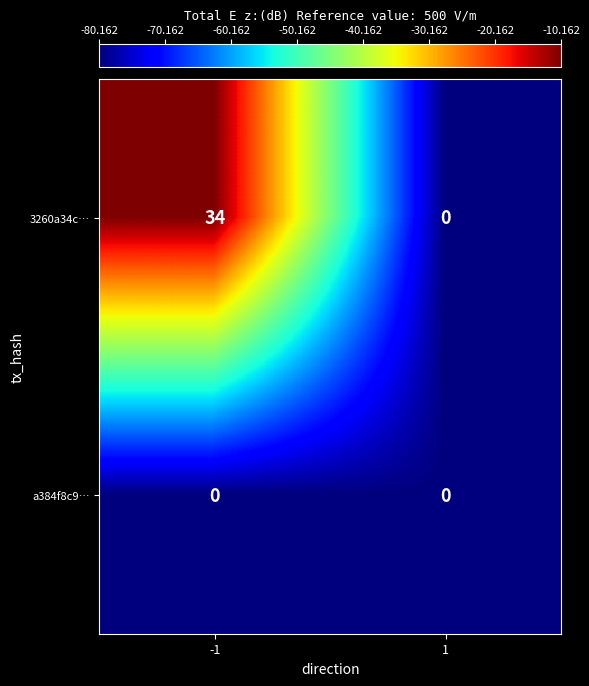

Rank the series by their maximum value, from lowest to highest.

a384f8c9…, 3260a34c…